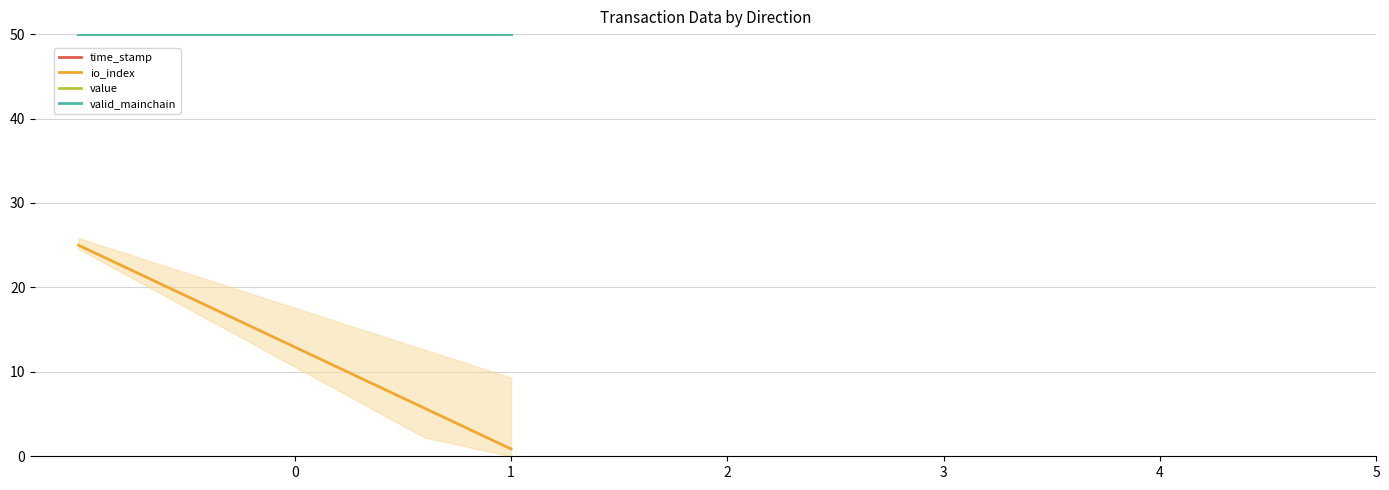

Between 5 and 1, which is larger?

1